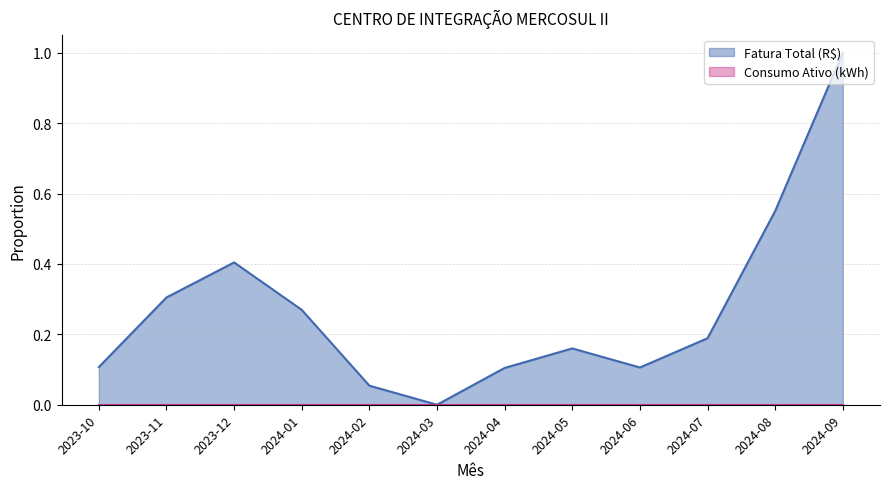

Between 2024-04 and 2024-05, which is larger?

2024-05